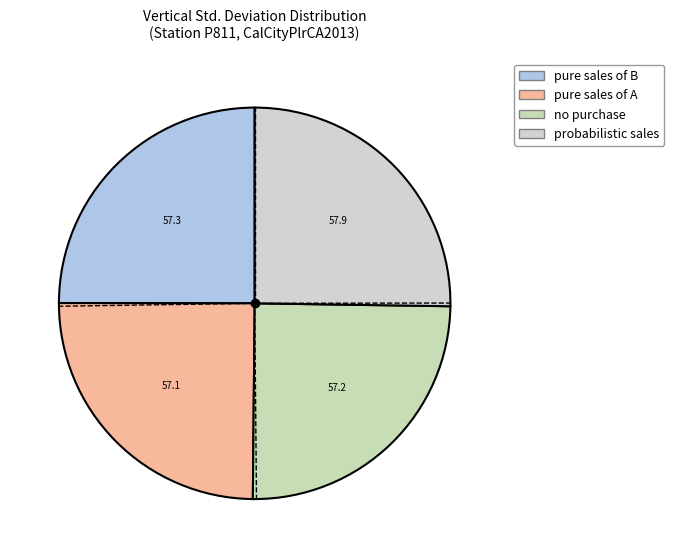

Is there any slice that represents more than half of the pie?

No